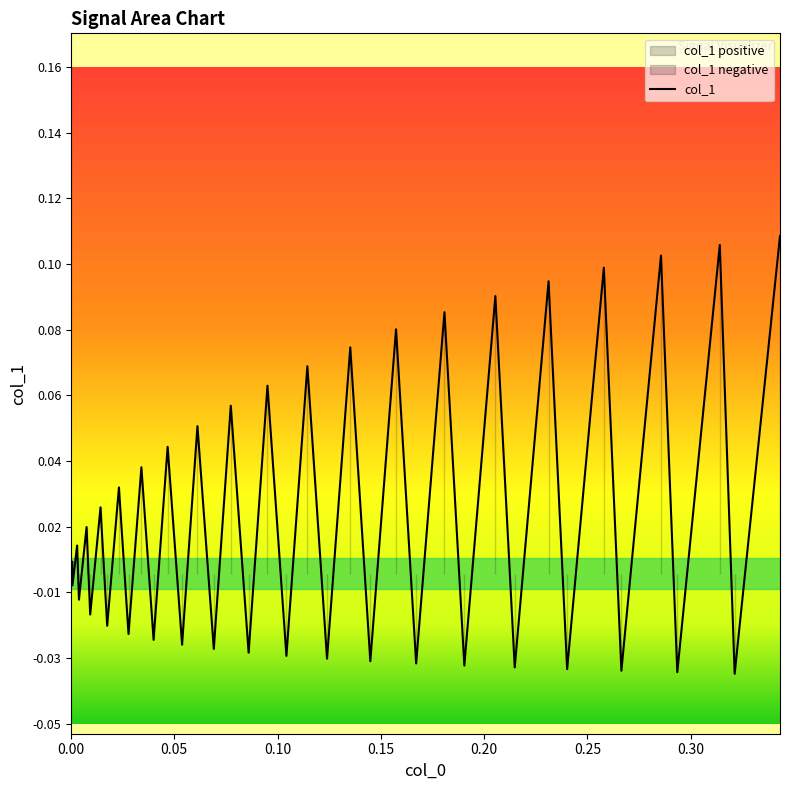

How many positive values are there?

20